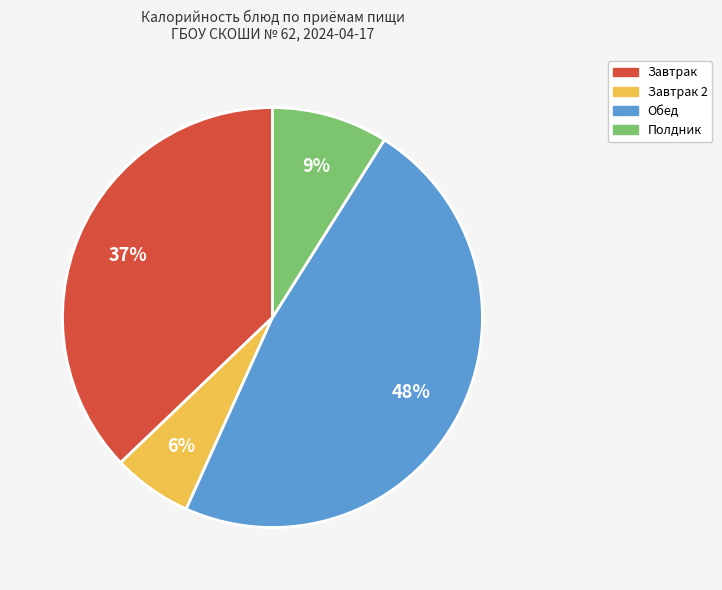

Does any single category account for the majority?

No